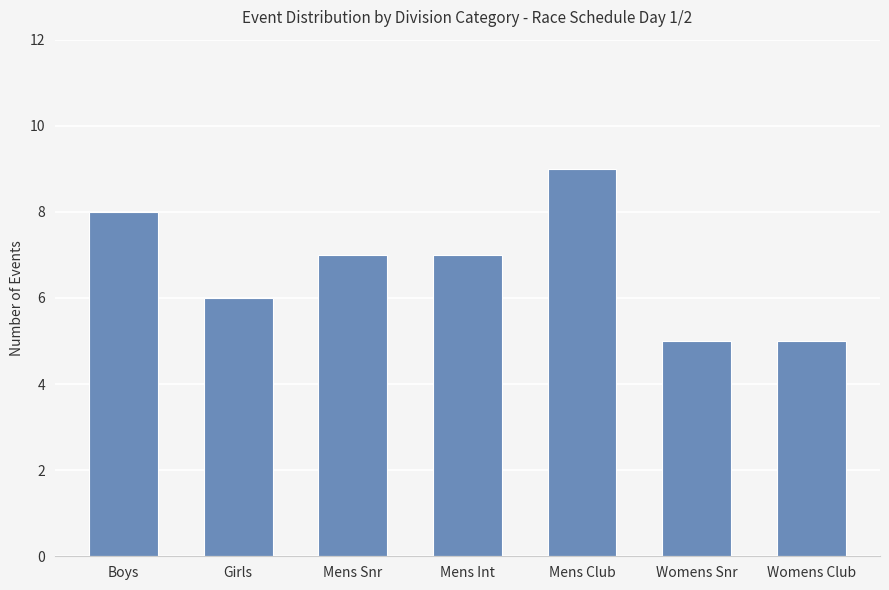

What is the change in value from Mens Int to Womens Club?

-2